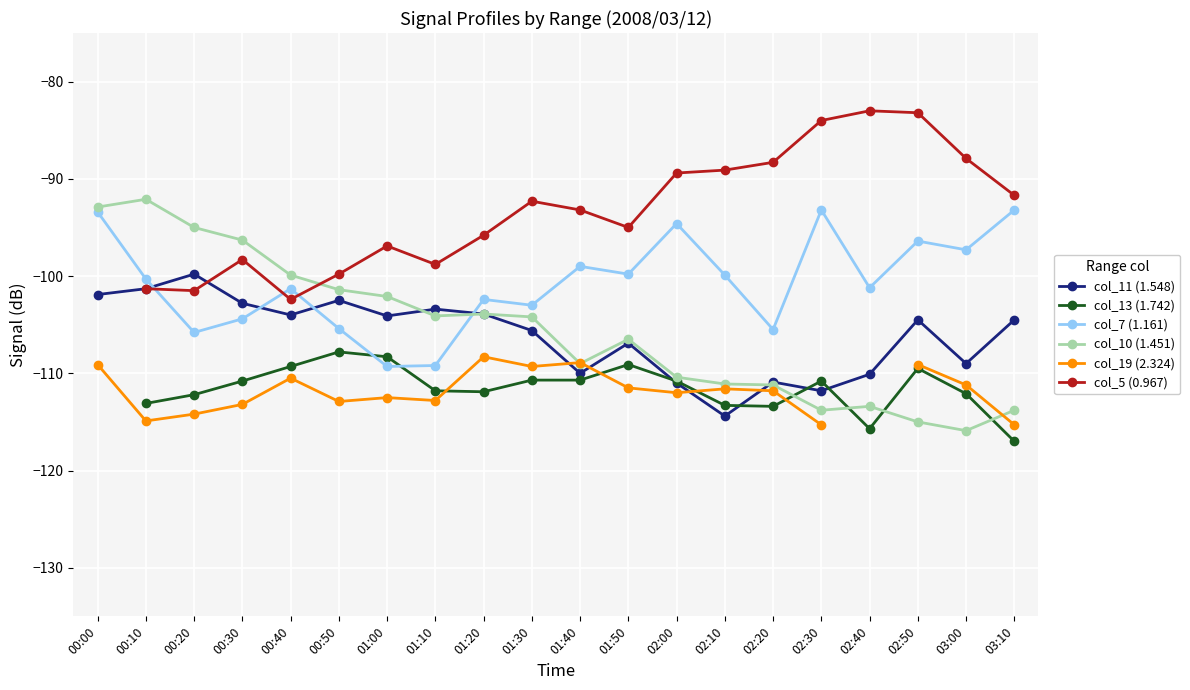

What is the difference between the col_5 (0.967) values at 00:20 and 03:10?

9.8